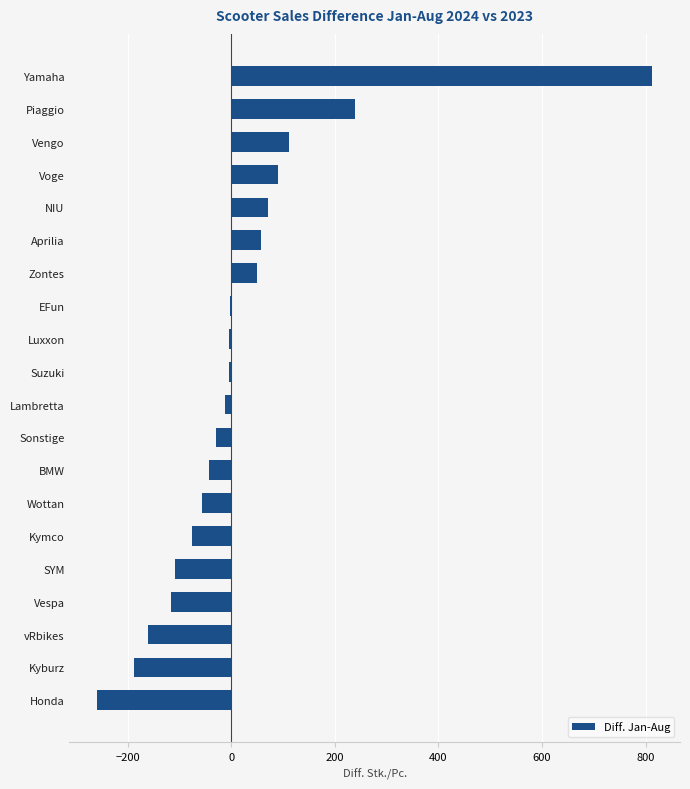

Which label corresponds to the largest value in the chart?

Yamaha